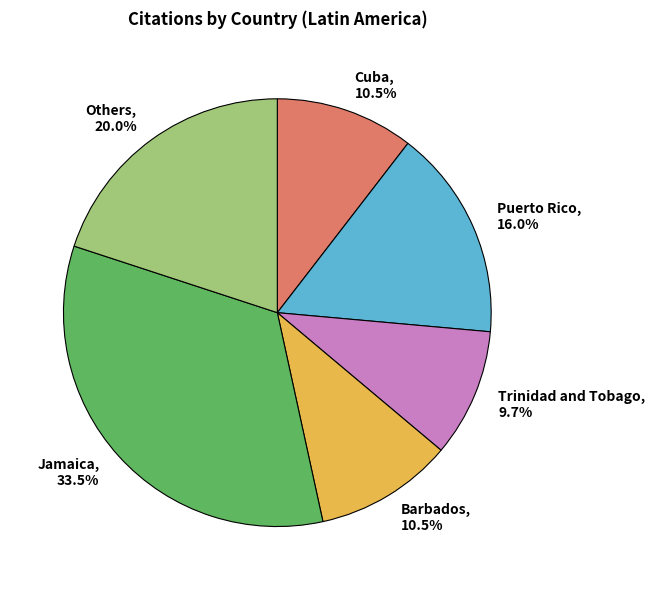

What is the smallest slice in the pie chart?

Trinidad and Tobago, 9.7%